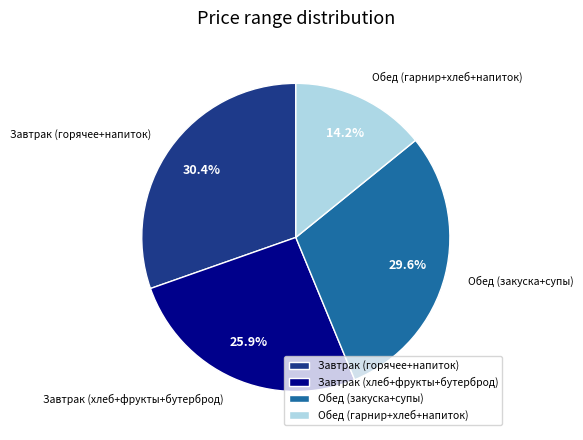

What is the ratio of the value at Обед (закуска+супы) to the value at Завтрак (горячее+напиток)?

1.0